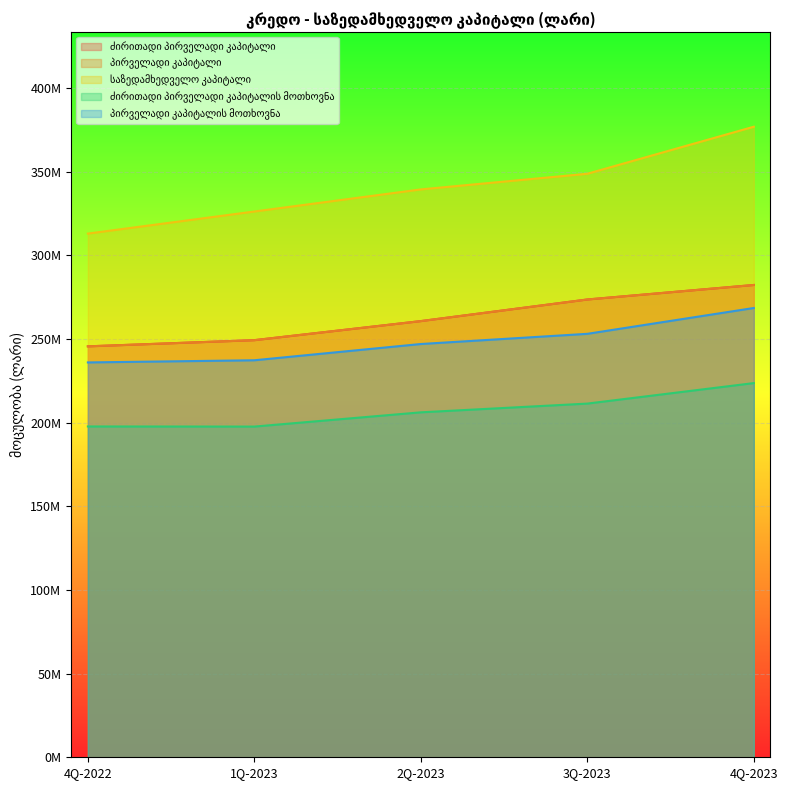

What position from the right is 2Q-2023?

3